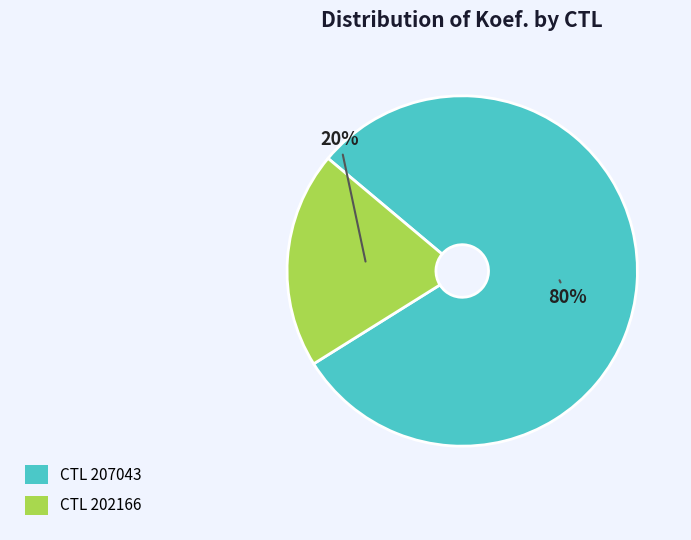

To the nearest percent, what portion does CTL 202166 represent?

20%